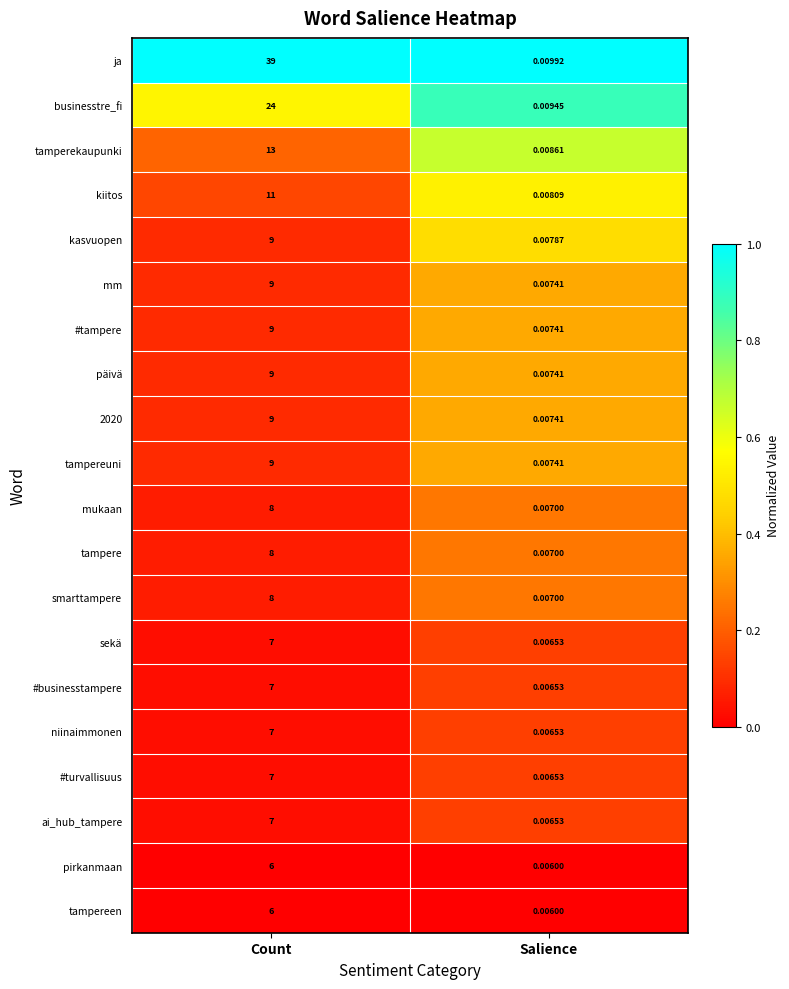

Is the value of tamperekaupunki at Salience greater than the value of 2020 at Salience?

Yes